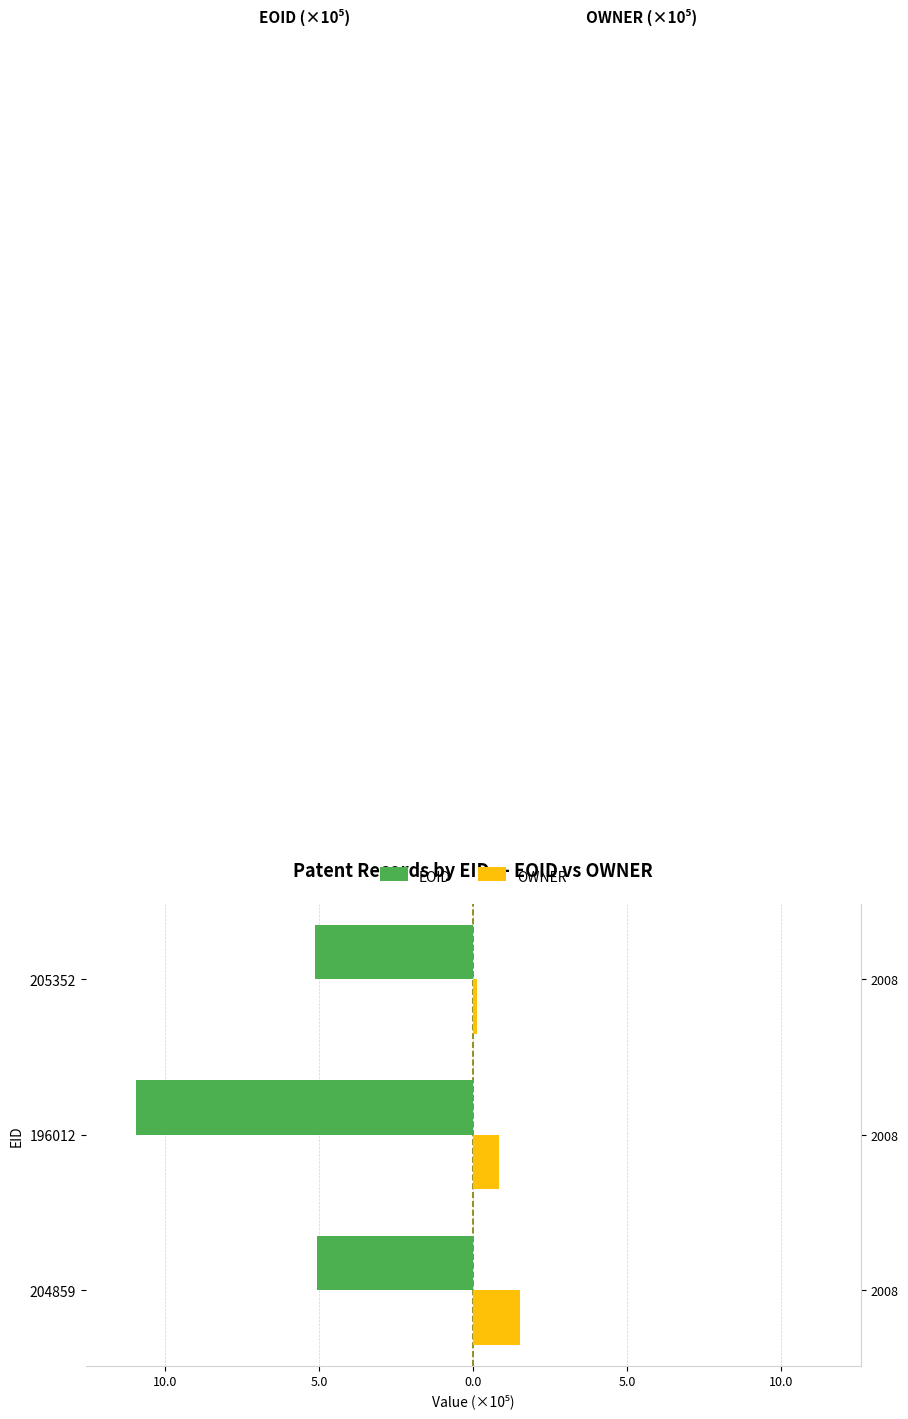

Reading right to left, list all the values displayed in this chart.

EOID: -5.1	-10.9	-5.1
OWNER: 0.1	0.8	1.5